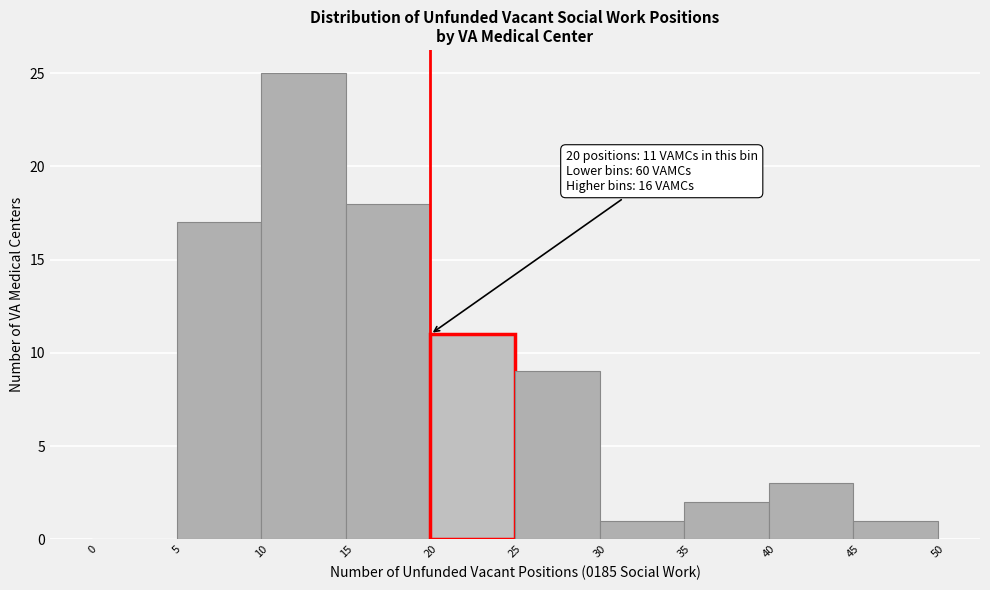

Over which range of the x-axis is the bar tallest?

10 to 15